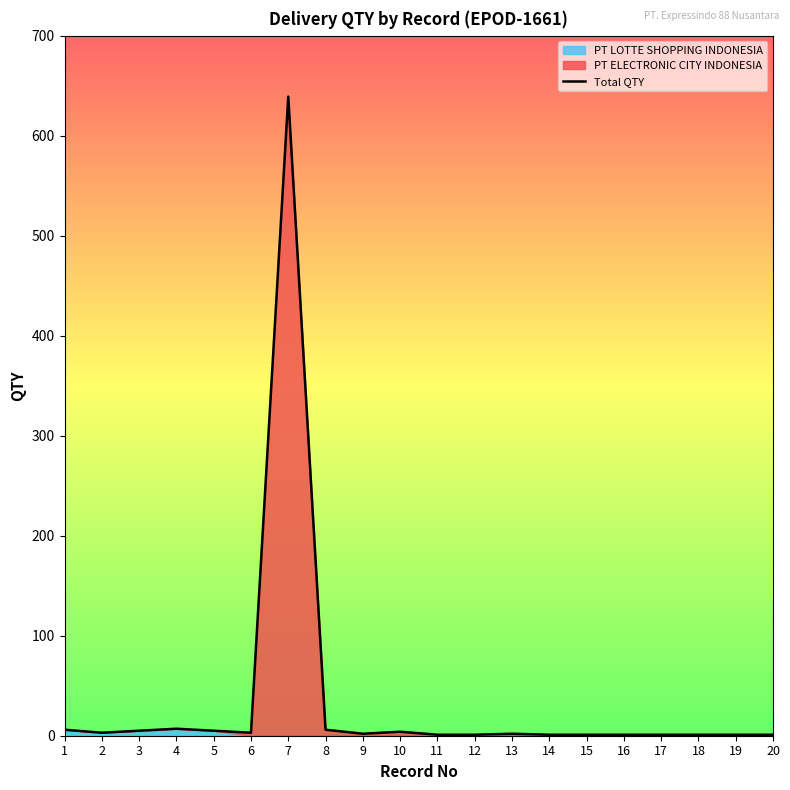

Where is the first local maximum?

4